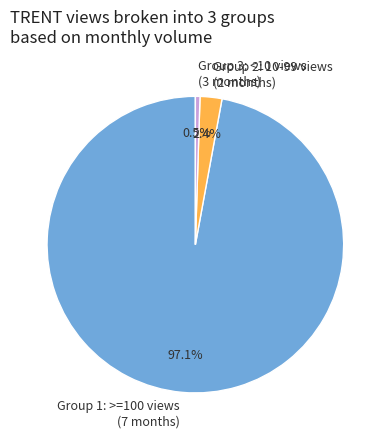

Which category has the biggest portion of the pie?

Group 1: >=100 views (7 months)